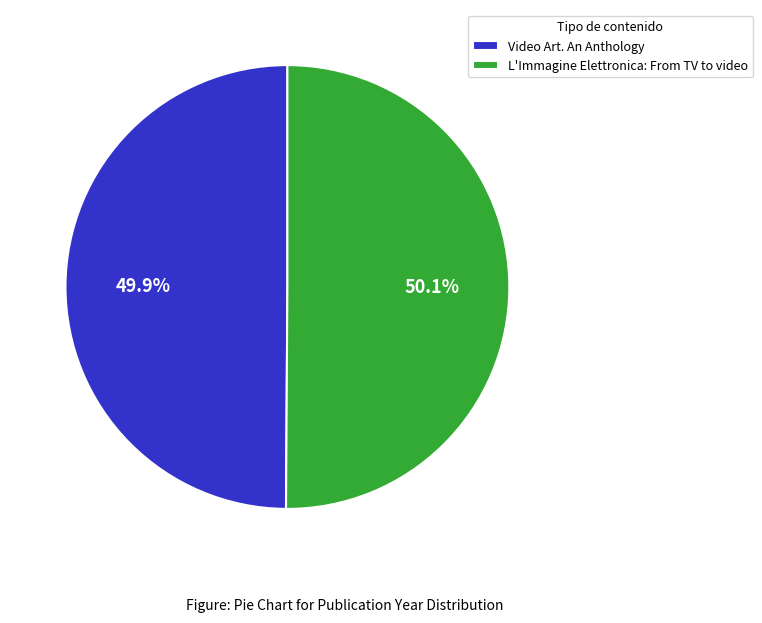

Does any single category account for the majority?

Yes